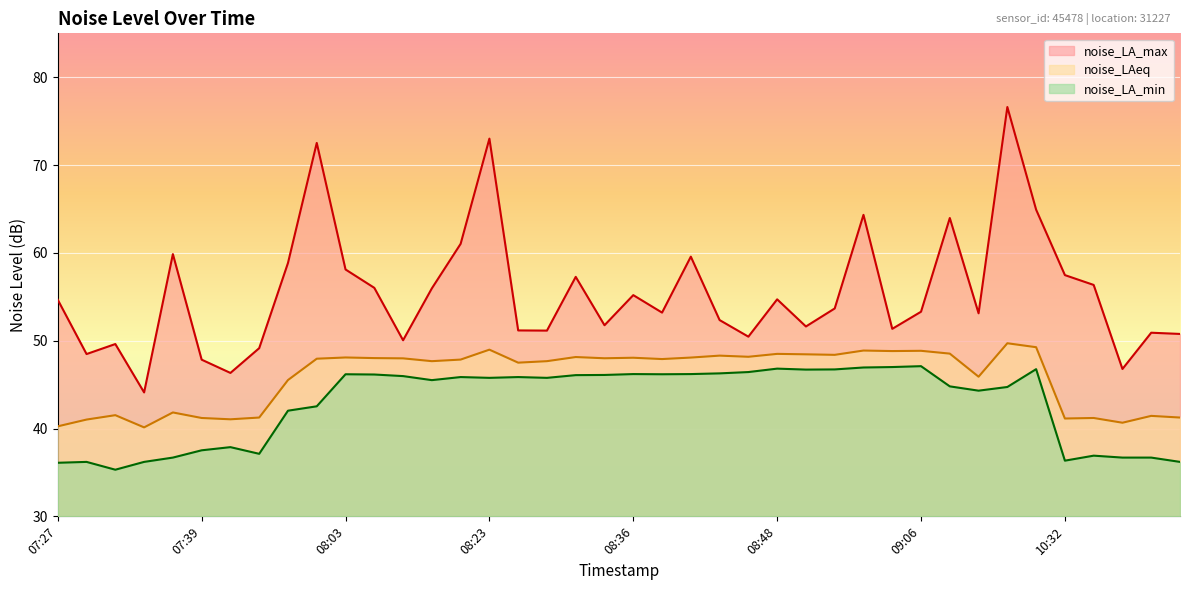

List the series in order of their overall mean, lowest first.

noise_LA_min, noise_LAeq, noise_LA_max